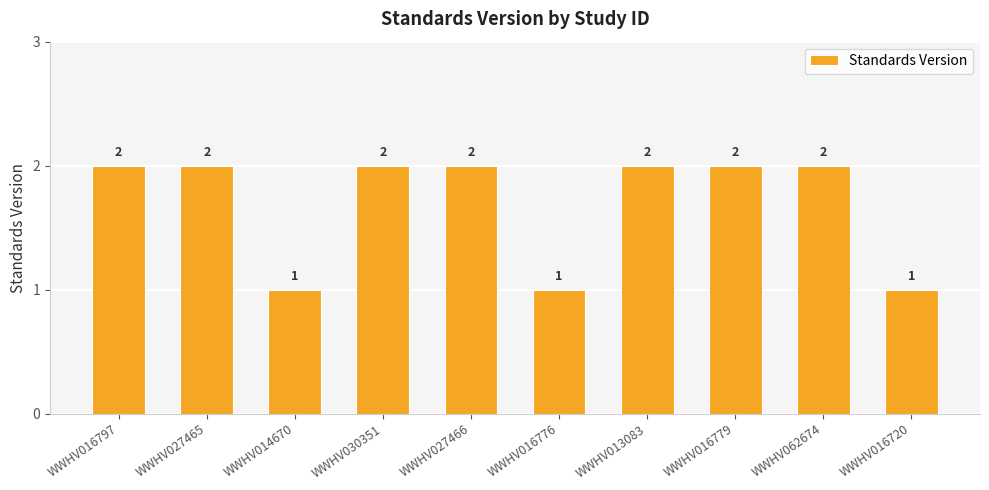

Does the chart contain stacked bars?

No